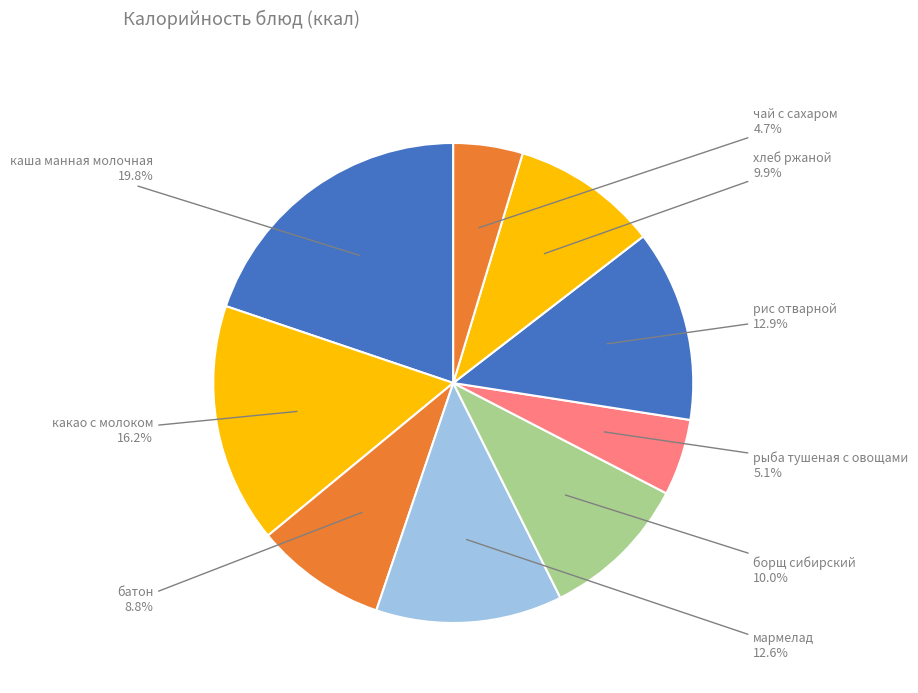

To the nearest percent, what is the difference between the largest and smallest slice percentages?

15%